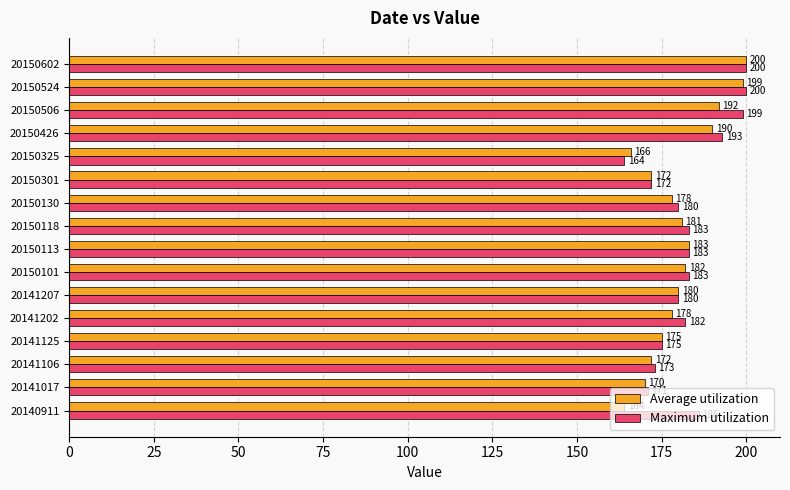

What is the spread (max minus min) of values at 20150506?

7